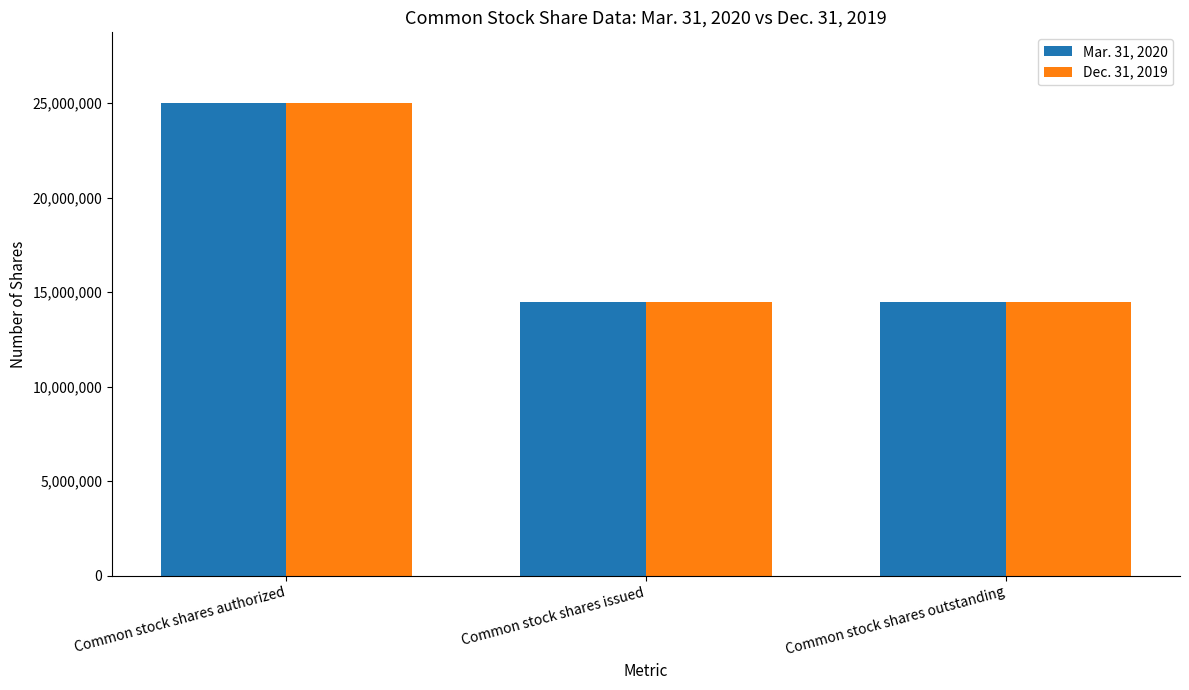

What is the minimum value shown in the chart?

14488152